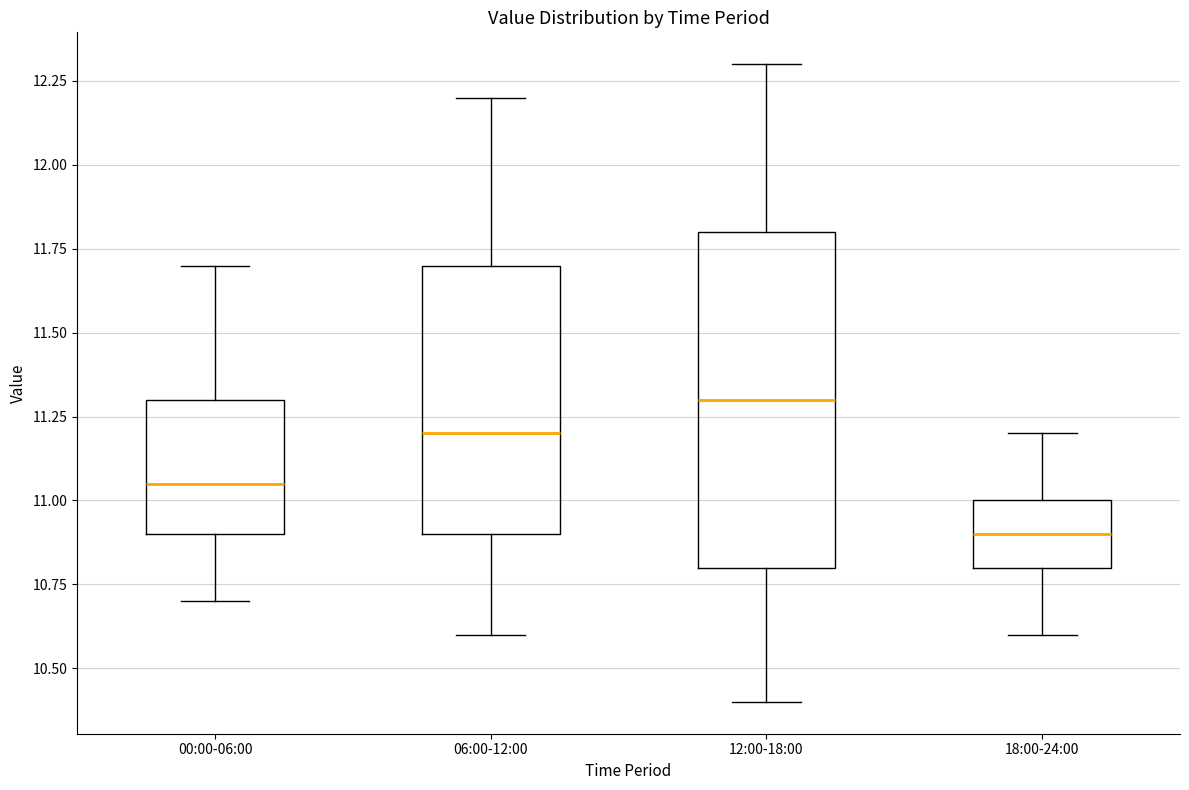

Which box's median line is the highest?

12:00-18:00